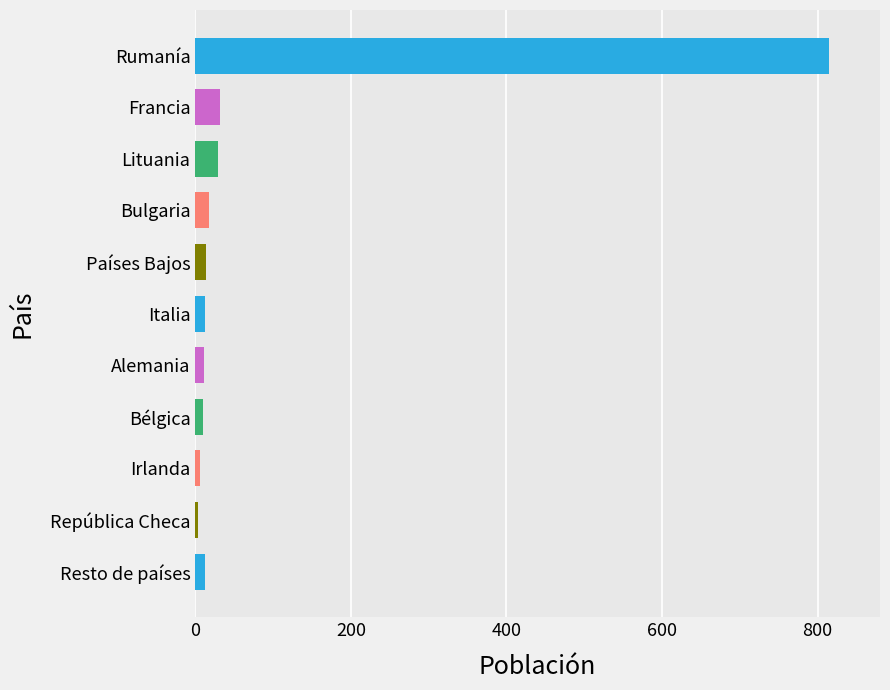

What is the average value?

88